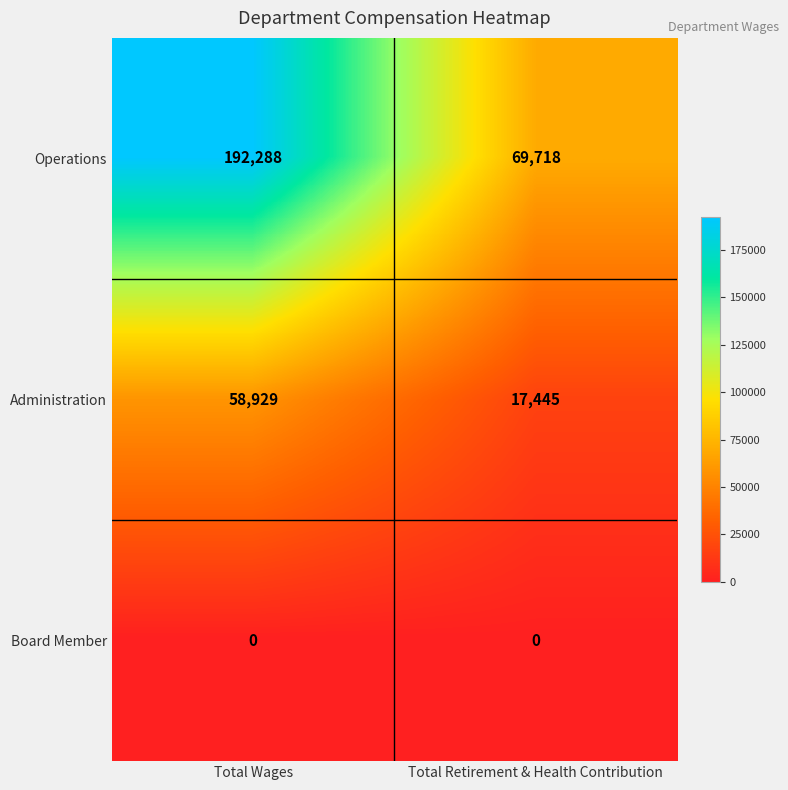

Which series has the largest total across all categories?

Operations